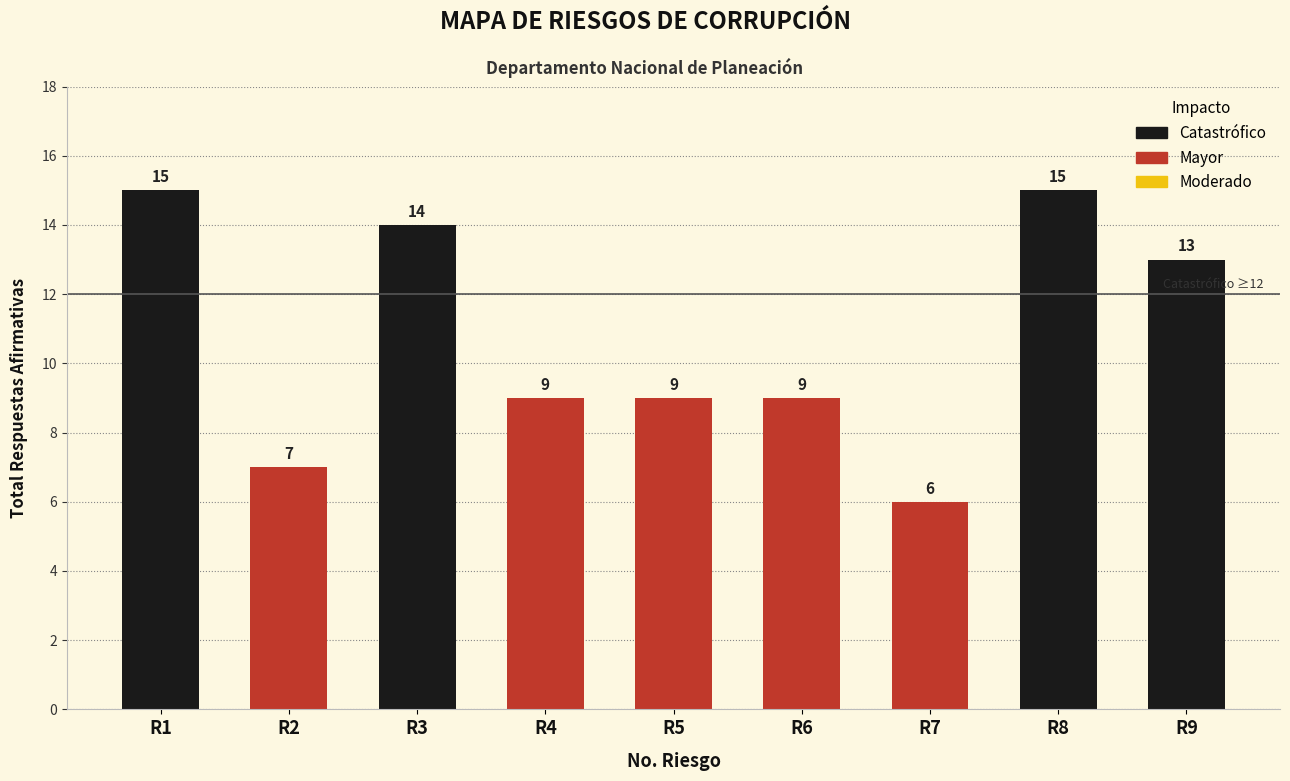

What is the difference between the maximum and minimum values?

9